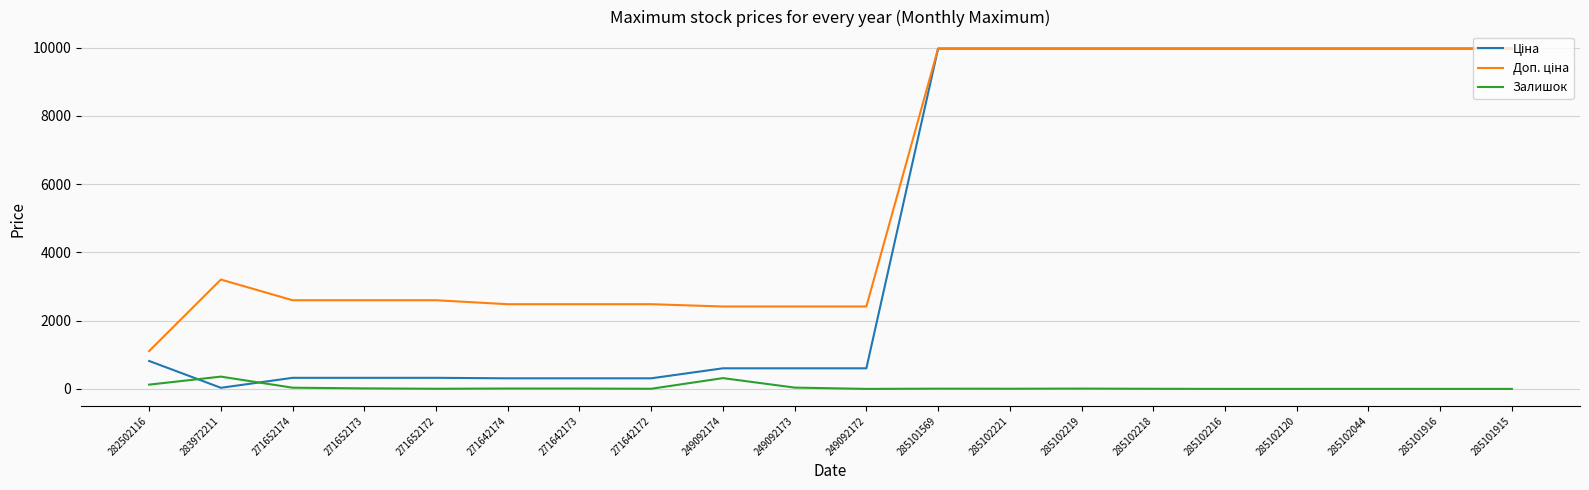

What is the difference between the highest and lowest values at 285101916?

9975.0